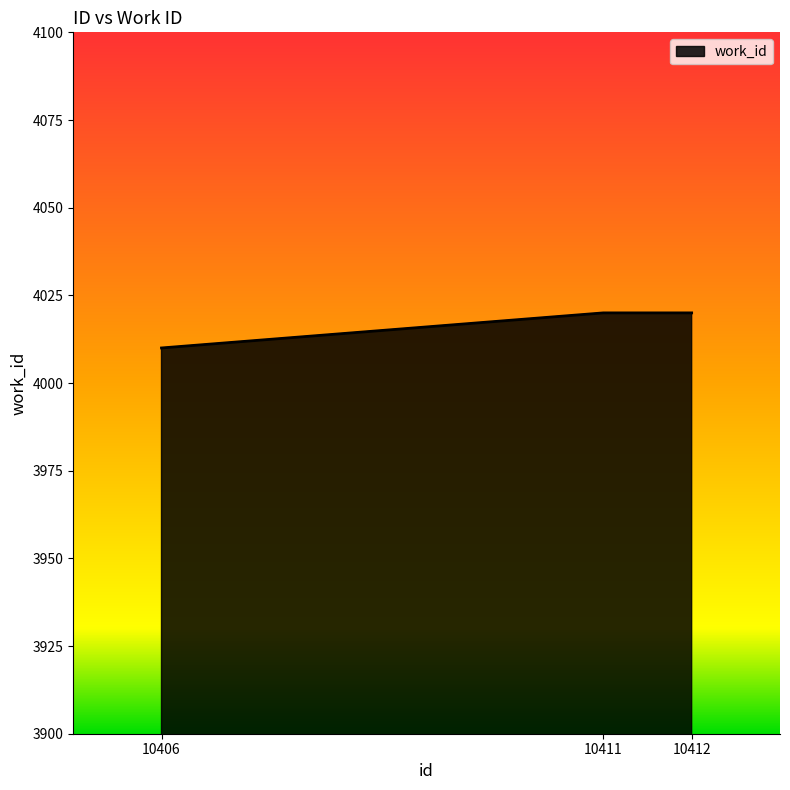

The value at 10411 is 4020. True or false?

True